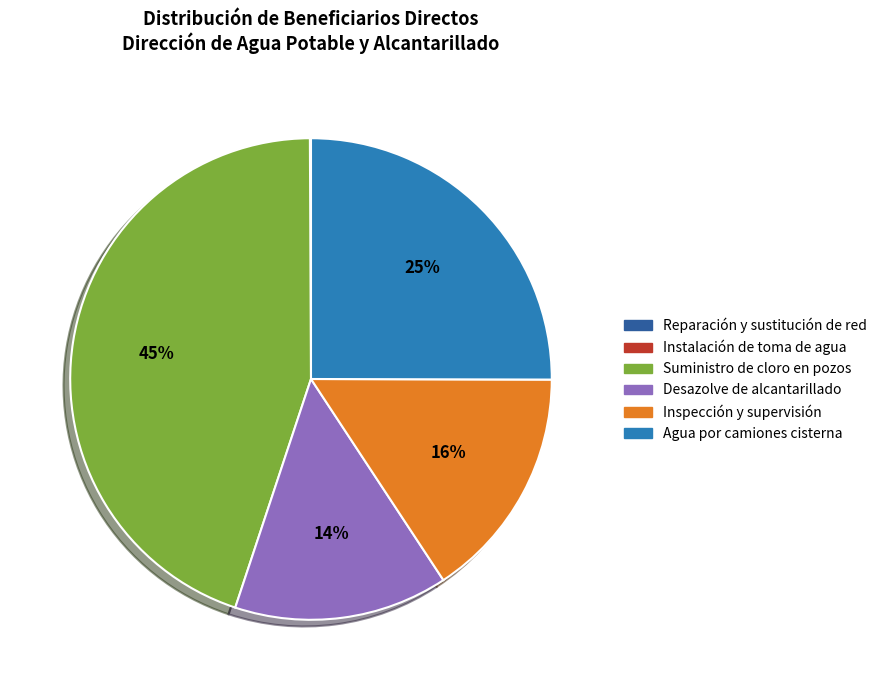

Is there a majority slice in this chart?

No